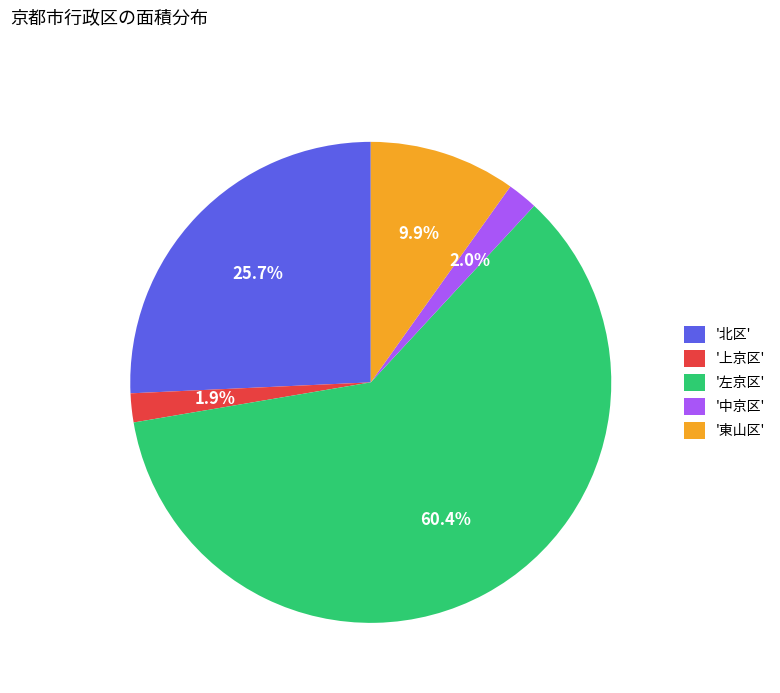

Approximately how many times larger is the value at '北区' compared to '左京区'?

0.4